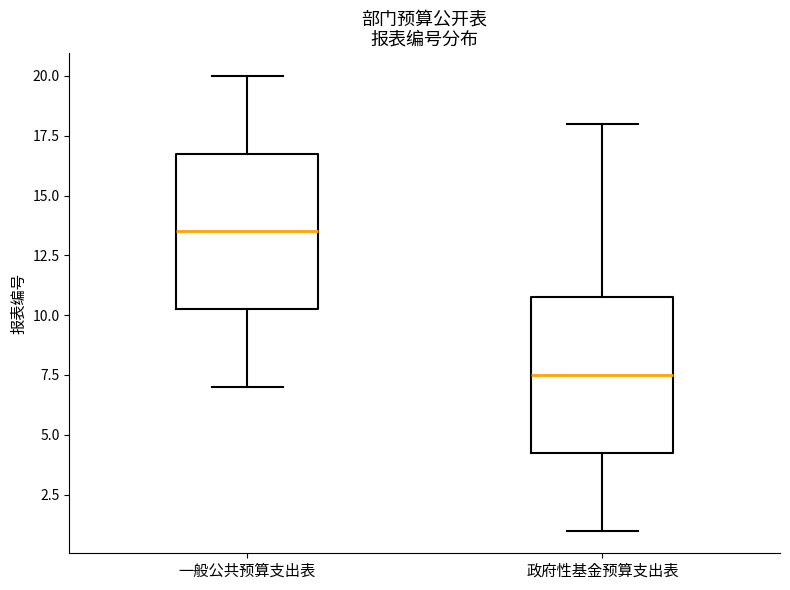

Where does the upper whisker of the box for 政府性基金预算支出表 end on the y-axis? The values are not printed on the chart, so give them approximately, as read against the axis.

18.0